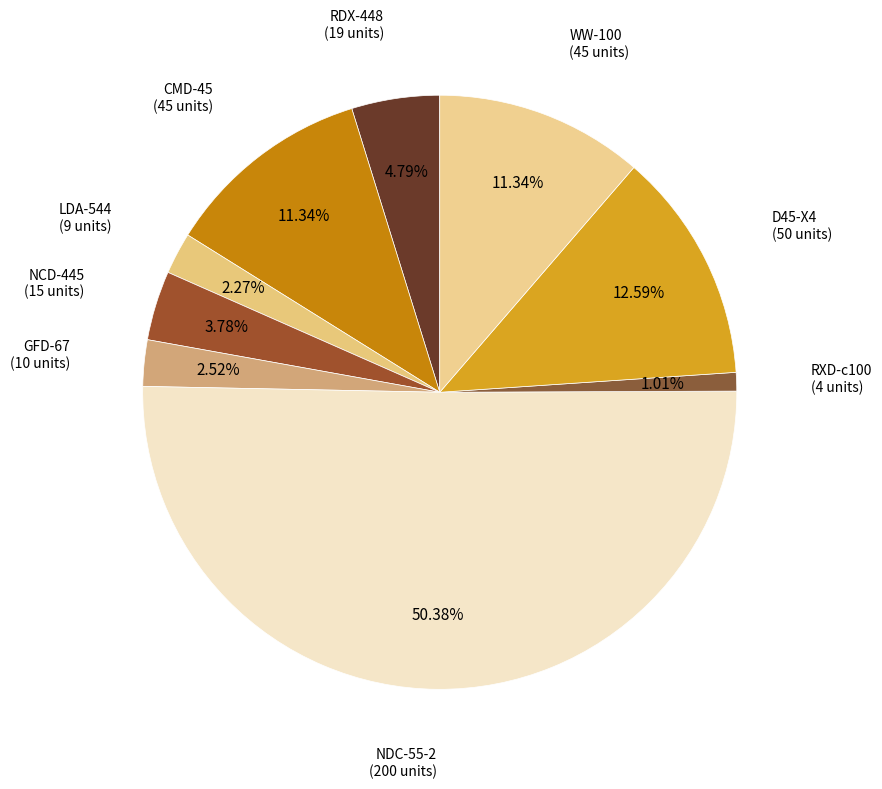

To the nearest percent, what portion does LDA-544 represent?

2%